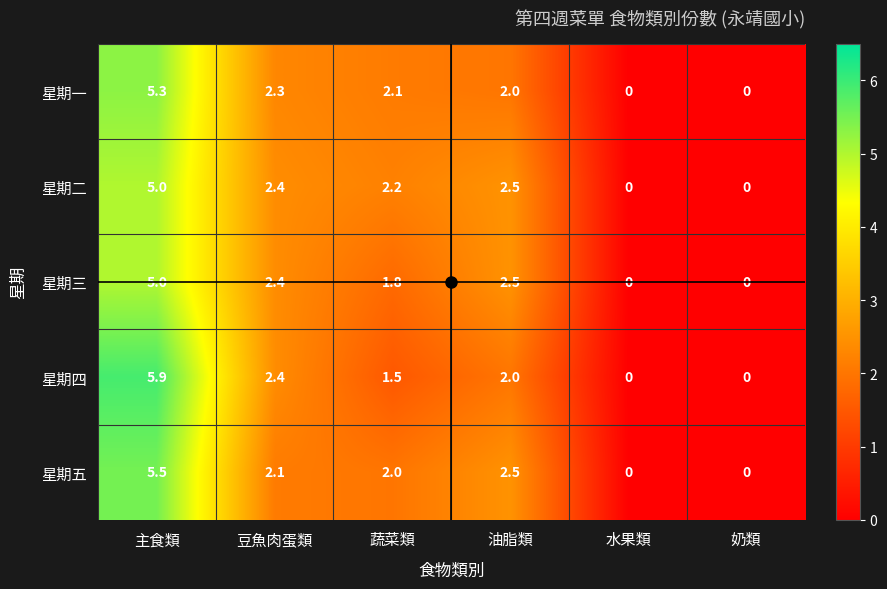

What is the difference between the maximum and minimum values in the 星期四 series?

5.9